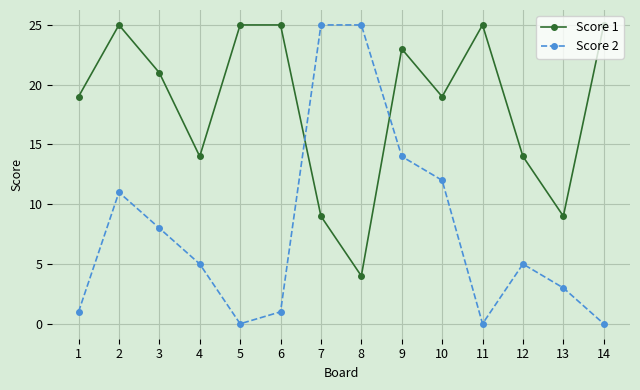

Rank the series at 11 from highest to lowest value.

Score 1, Score 2